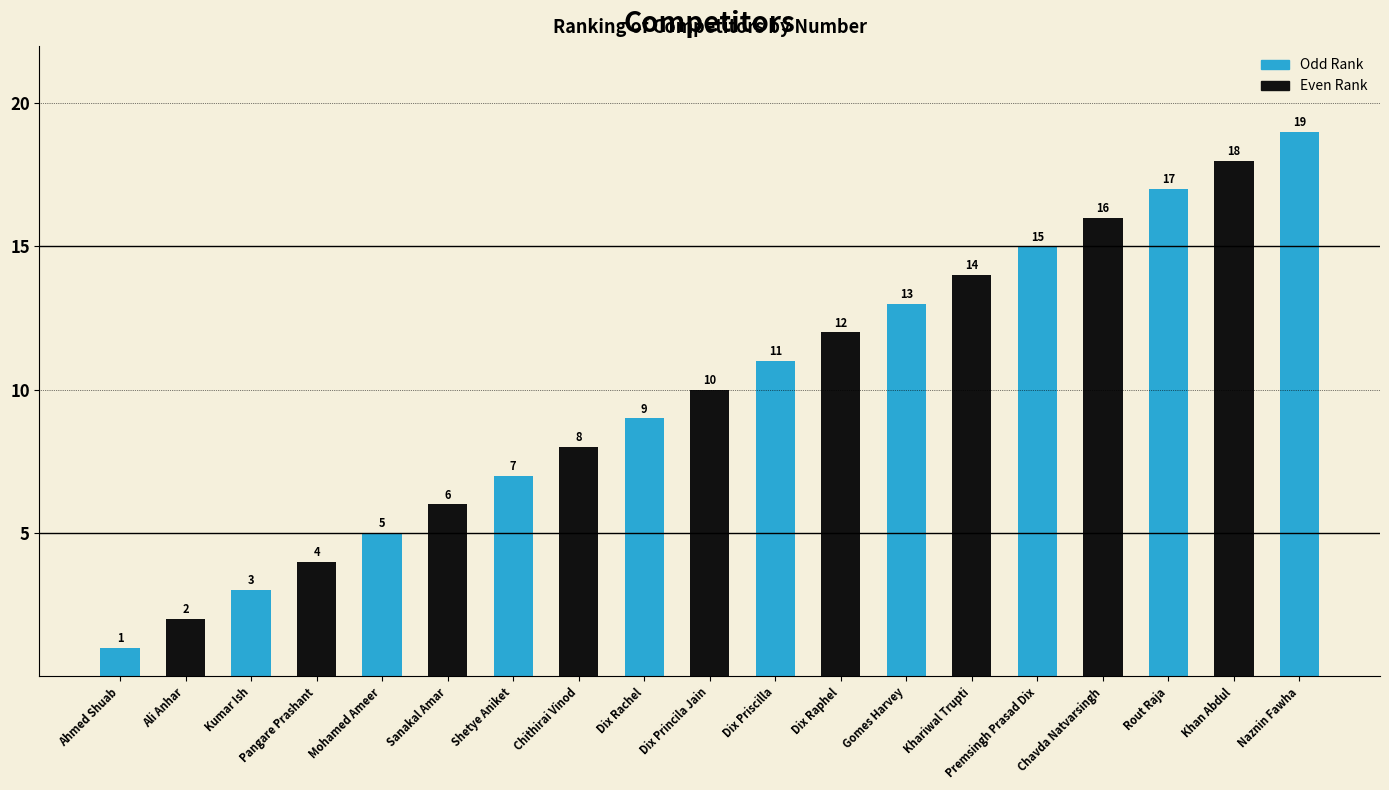

Reading left to right, what are all the values shown in this chart?

1	2	3	4	5	6	7	8	9	10	11	12	13	14	15	16	17	18	19